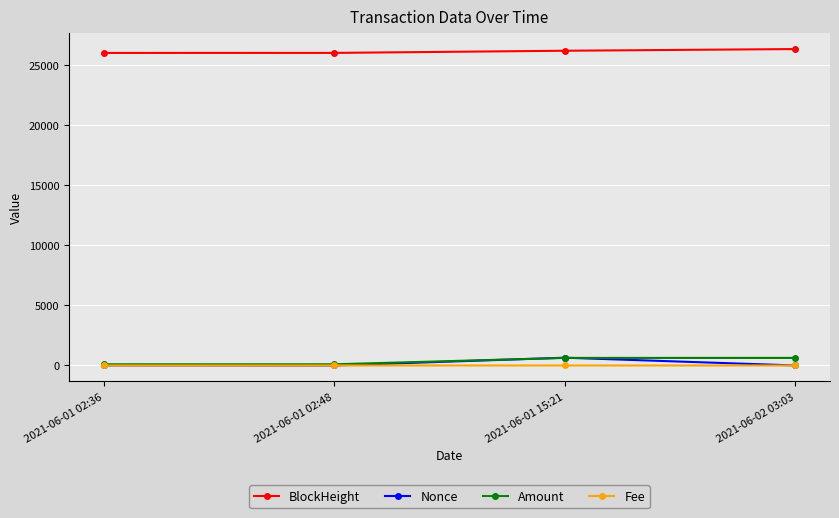

Which series has the largest total across all categories?

BlockHeight